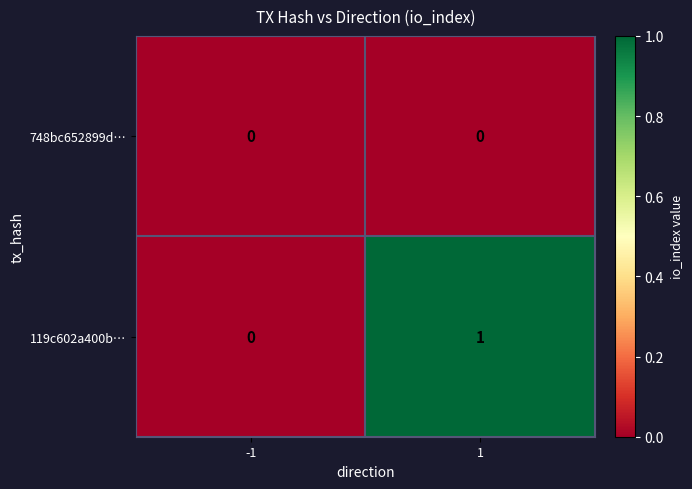

Reading right to left, what are all the values shown in this chart?

748bc652899d…: 0	0
119c602a400b…: 1	0